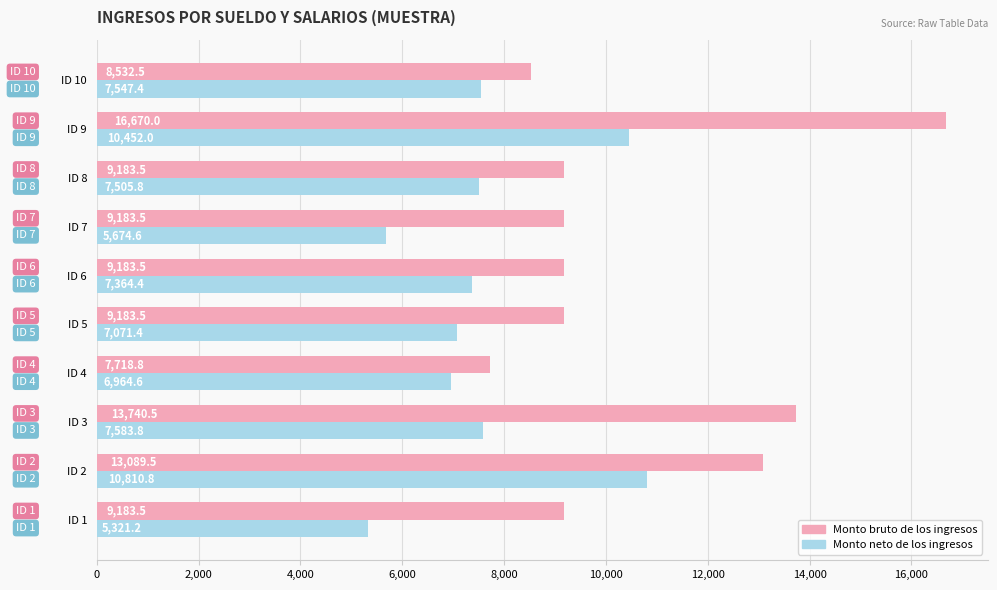

Rank the series by their average value, from highest to lowest.

Monto bruto de los ingresos, Monto neto de los ingresos